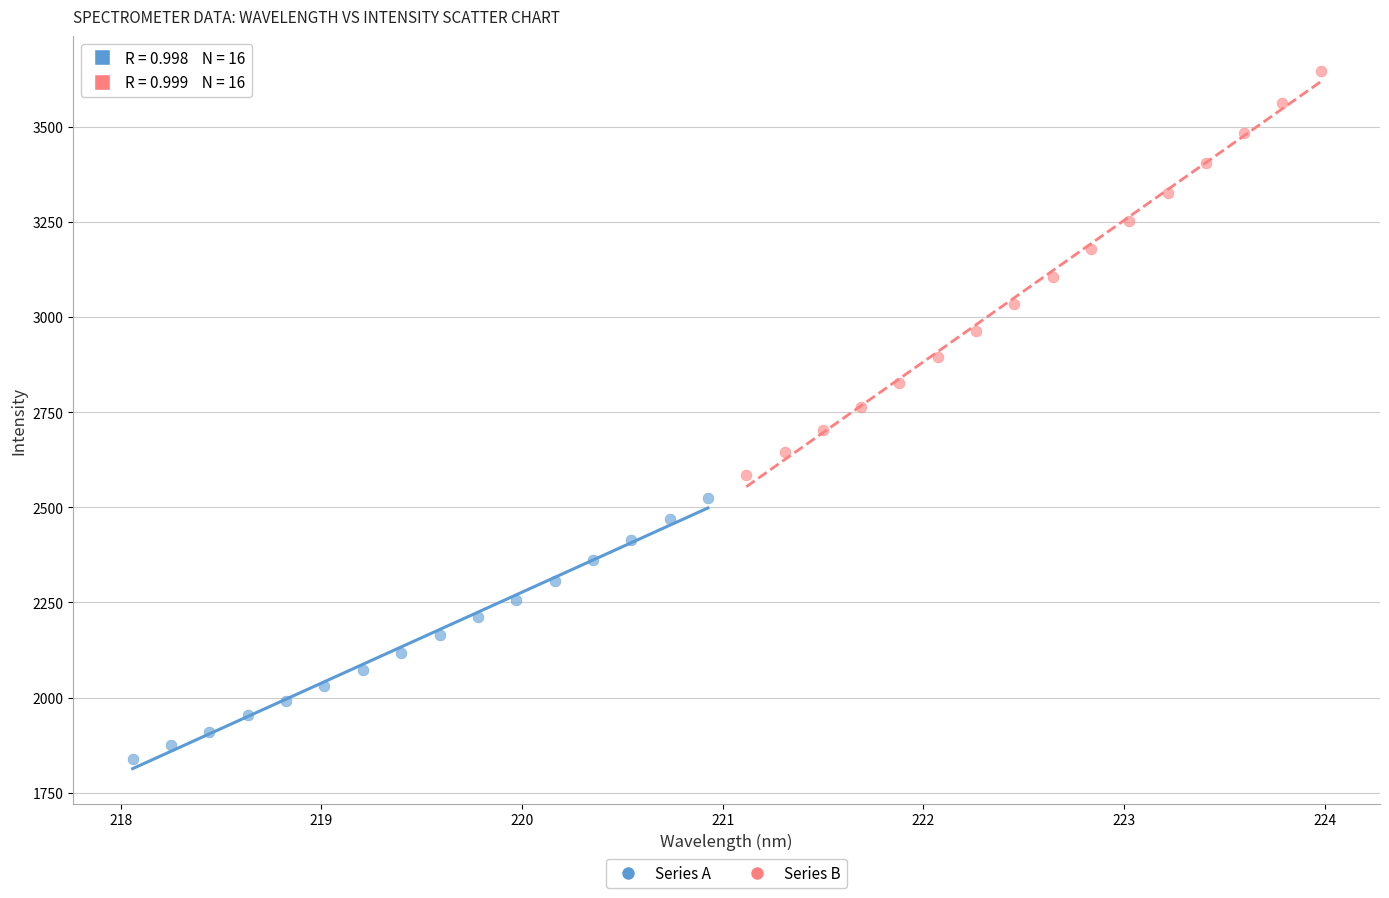

Which series reaches the maximum Y coordinate?

Series B